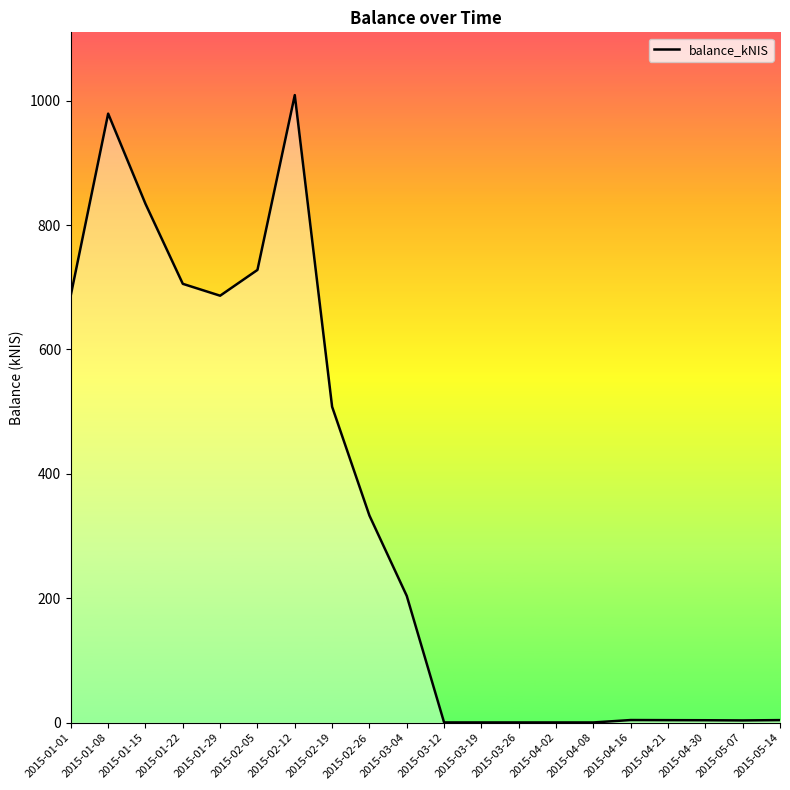

What is the difference between the values at 2015-02-26 and 2015-04-21?

328.9